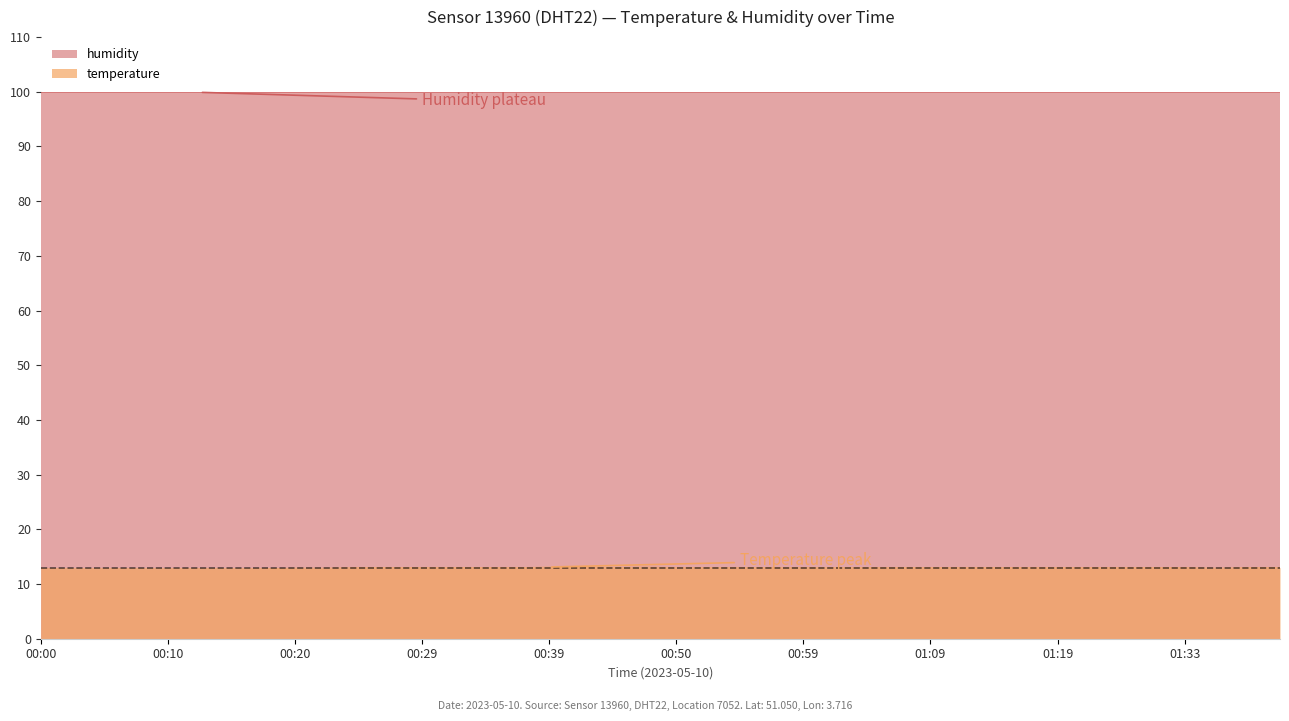

The chart shows a value of 17.4 at 00:59. True or false?

False